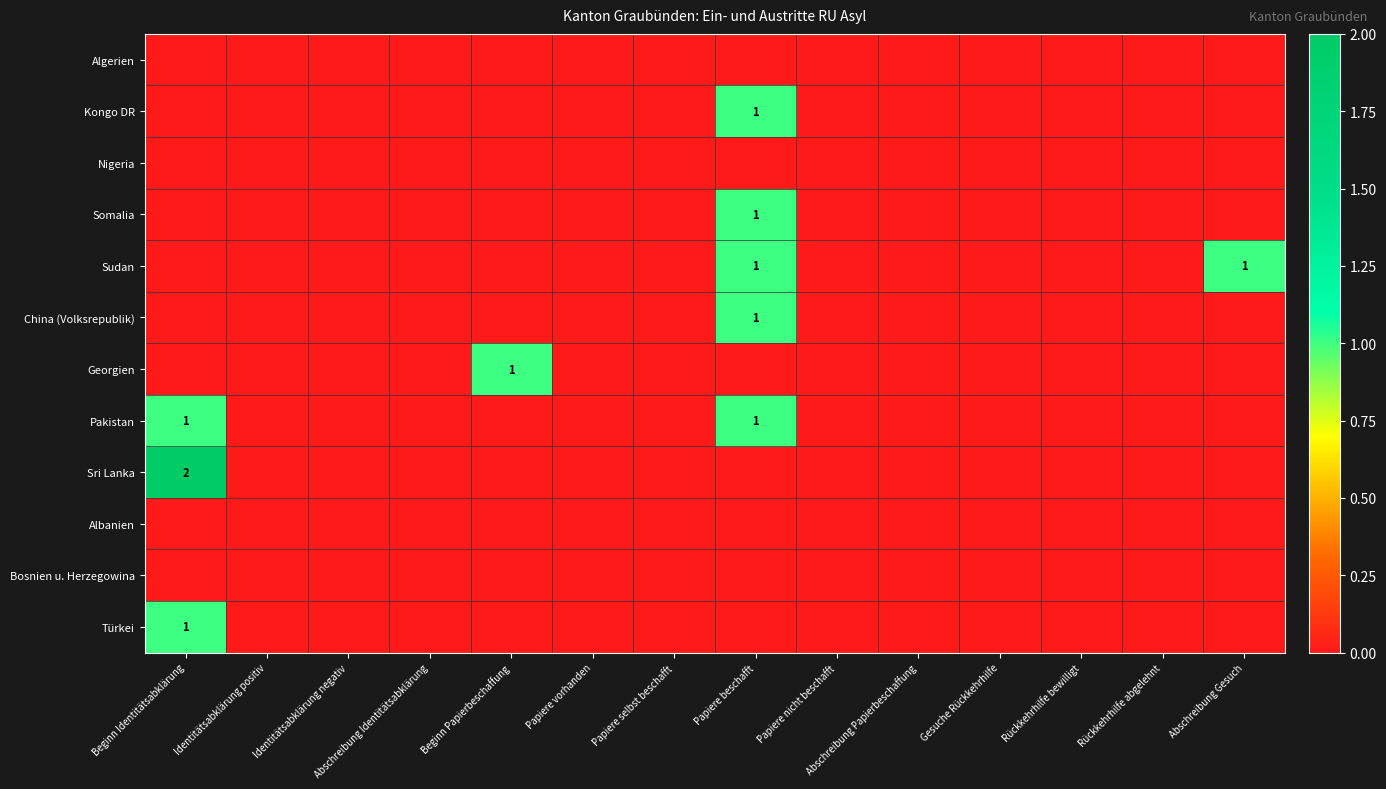

Is it true that Sri Lanka equals 1 at Abschreibung Identitätsabklärung?

False